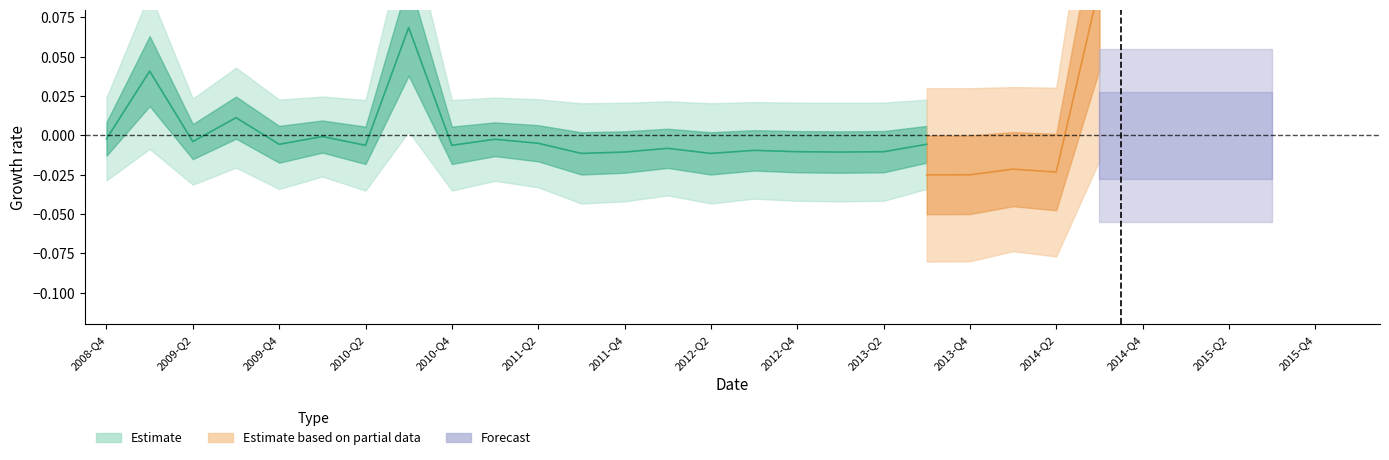

Reading left to right, transcribe all the data shown in this chart.

-0.0	0.0	-0.0	0.0	-0.0	-0.0	-0.0	0.1	-0.0	-0.0	-0.0	-0.0	-0.0	-0.0	-0.0	-0.0	-0.0	-0.0	-0.0	-0.0